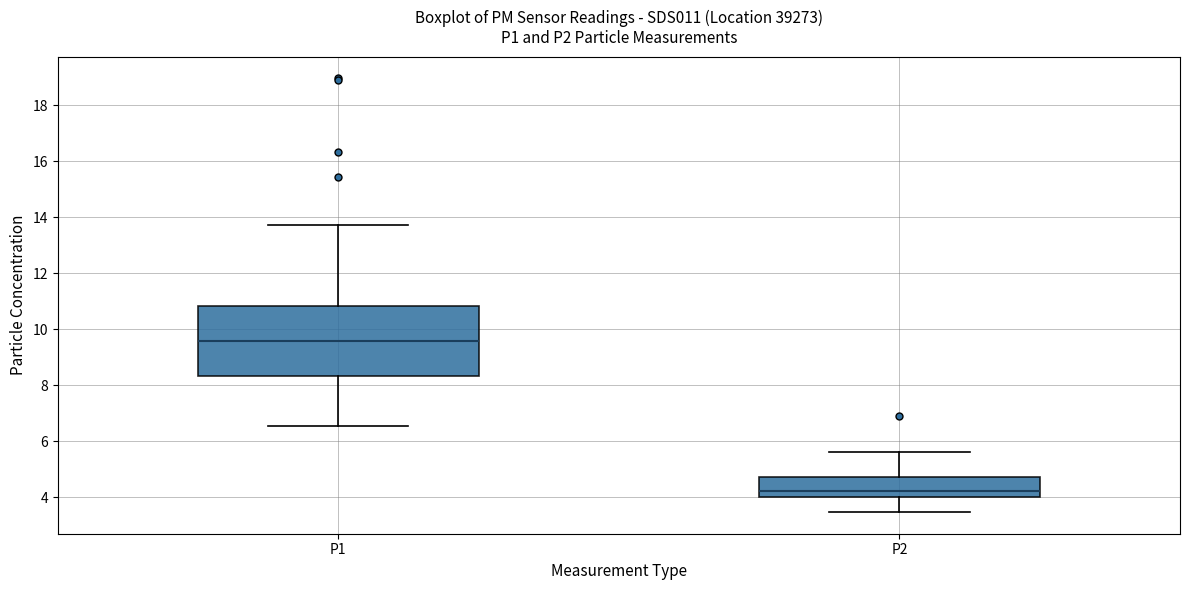

Reading left to right, transcribe this box plot: for each box, give where its median line is, the range the box spans, and where its two whiskers end, as read against the y-axis. The values are not printed on the chart, so give them approximately, as read against the axis.

P1: median 9.6, box 8.4 to 10.8, whiskers 6.6 to 13.8
P2: median 4.2, box 4.0 to 4.8, whiskers 3.4 to 5.6